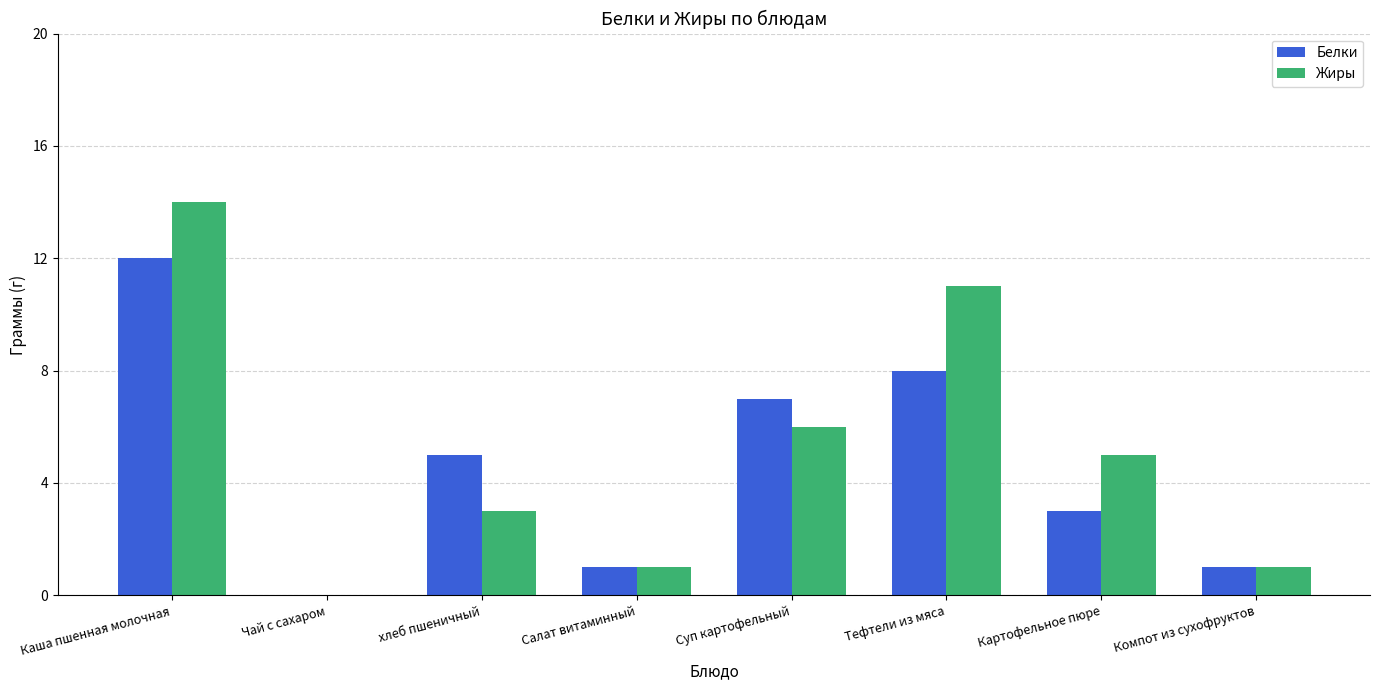

At which category is the sum across all series the highest?

Каша пшенная молочная